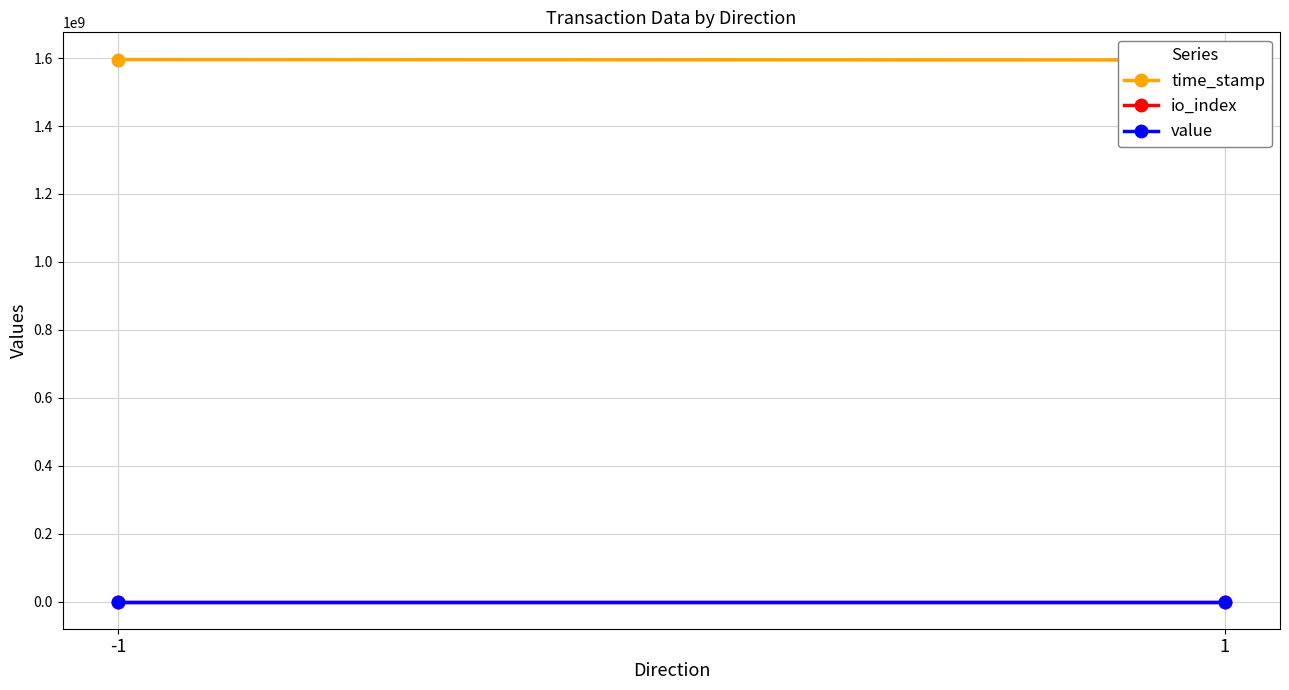

Between -1 and 1, which series saw the biggest shift?

time_stamp